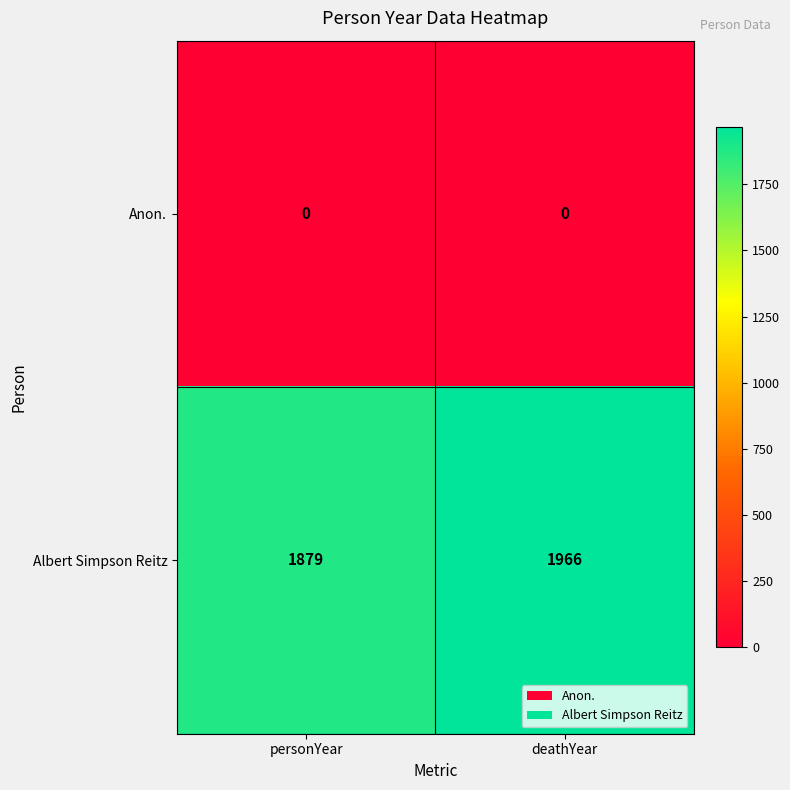

Which series changed the most between personYear and deathYear?

Albert Simpson Reitz